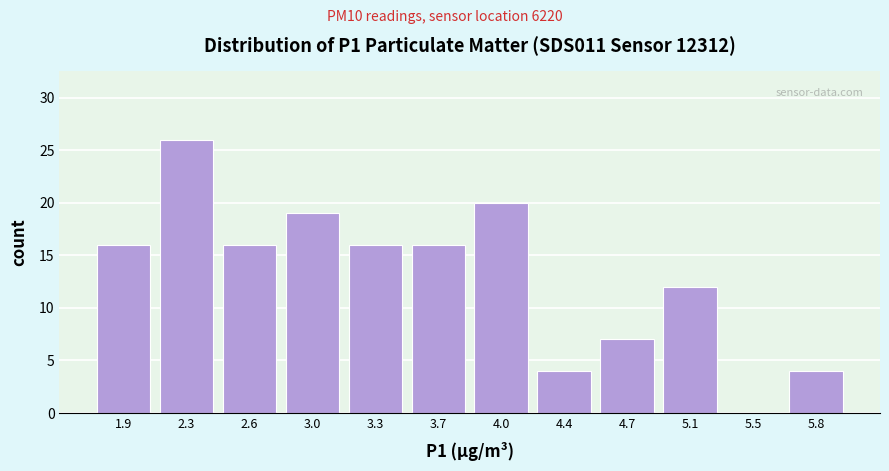

Reading left to right, transcribe all the data shown in this chart.

1.9=16	2.3=26	2.6=16	3.0=19	3.3=16	3.7=16	4.0=20	4.4=4	4.7=7	5.1=12	5.5=0	5.8=4